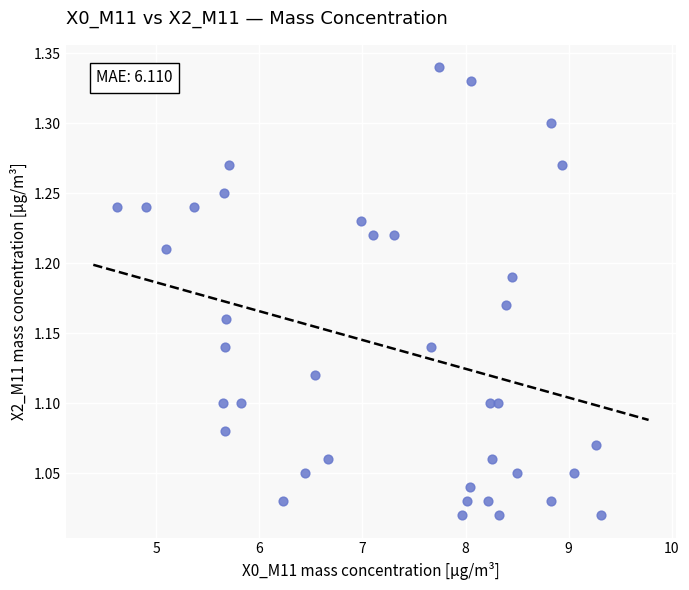

What is the range of X values (max minus min)?

4.7